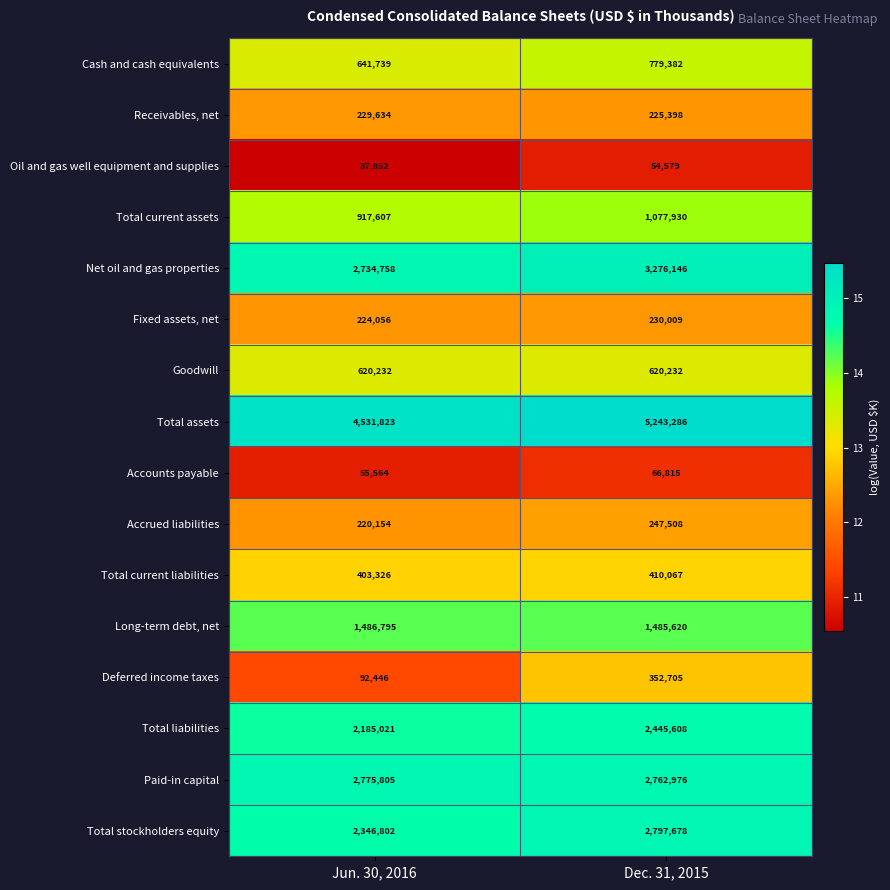

How many distinct data groups are displayed?

16